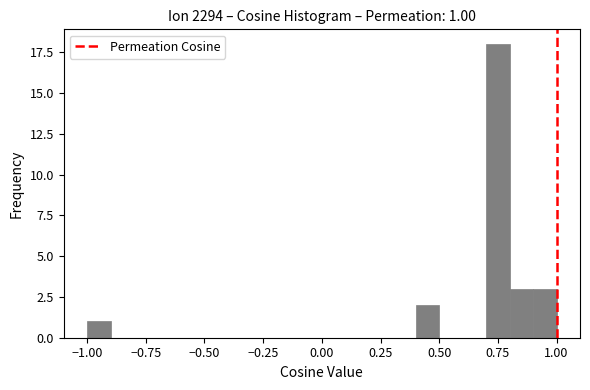

Read against the x-axis, roughly where is the centre of the tallest bar?

0.75